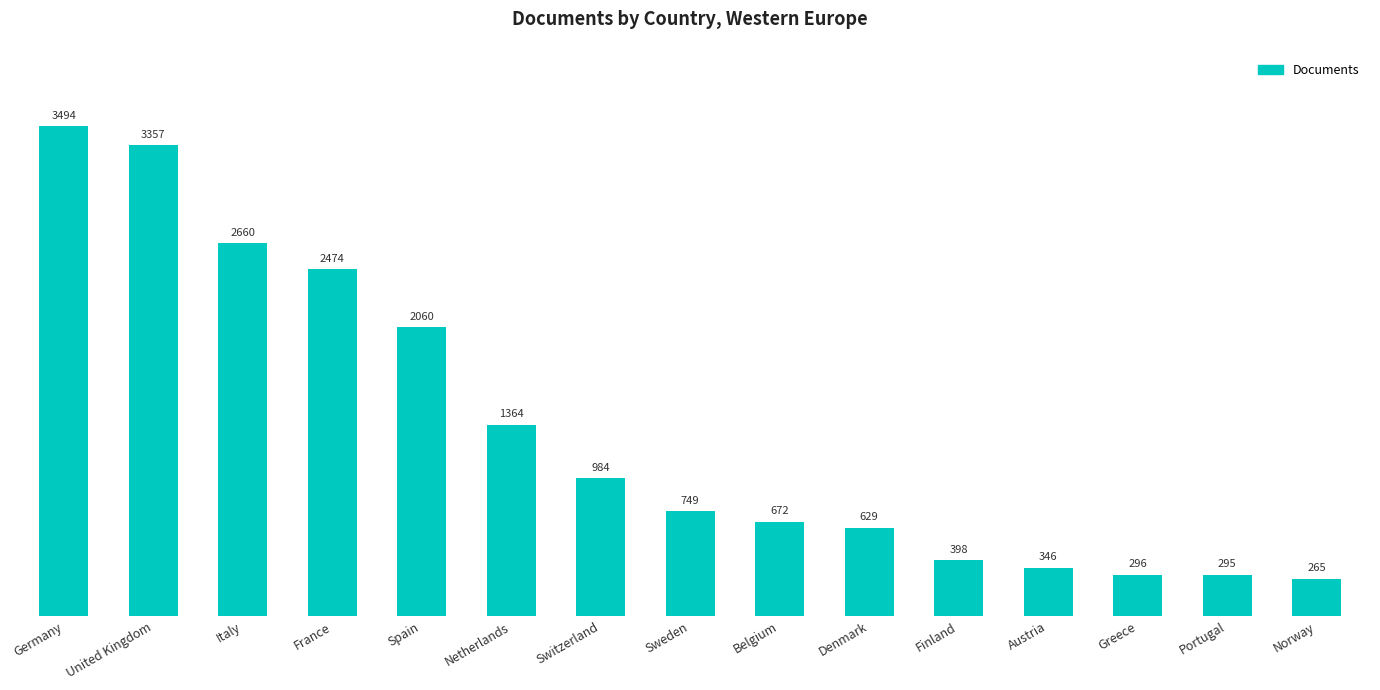

What is the difference between the values at Norway and Switzerland?

719